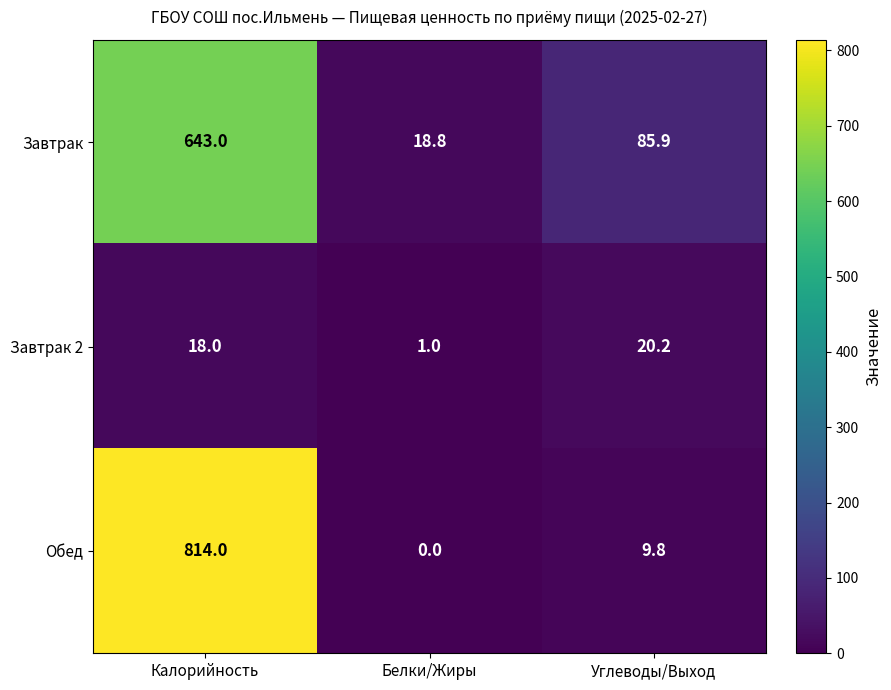

Which series has the largest range (max minus min)?

Обед